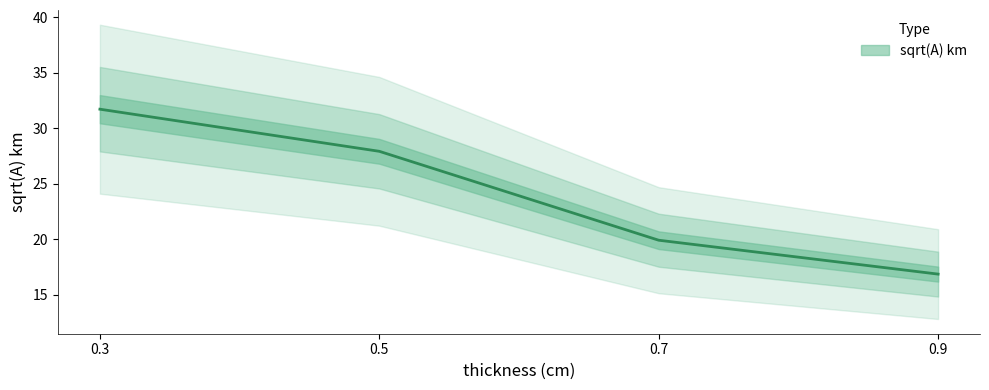

What is the difference between the second highest and minimum values?

11.1